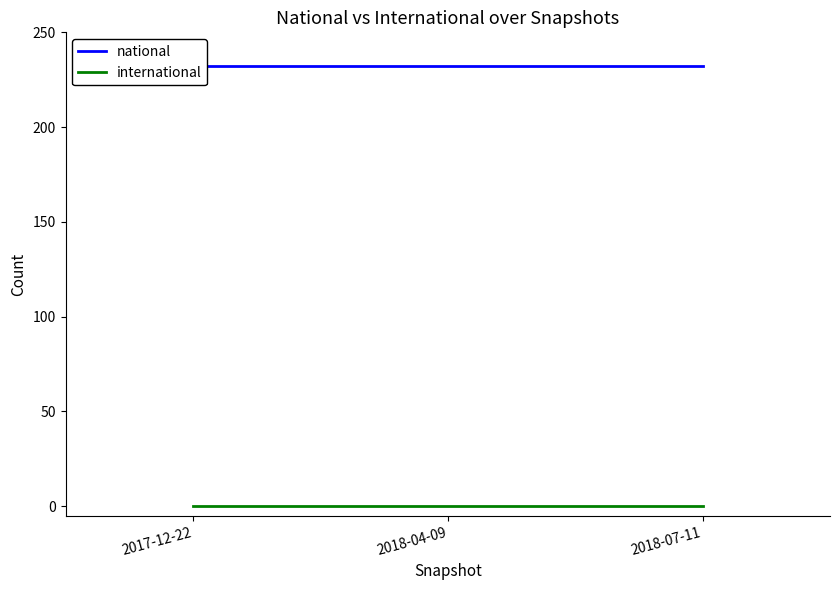

At which category is the sum across all series the highest?

2017-12-22